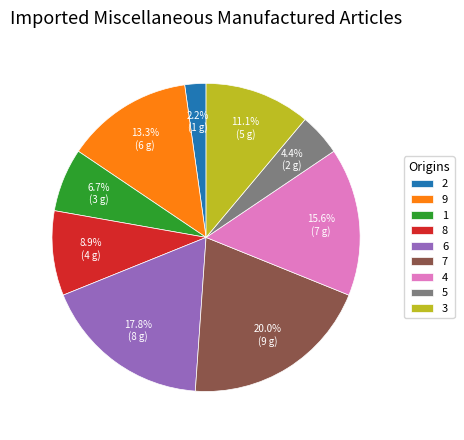

Approximately how many times larger is the value at 7 compared to 1?

3.0